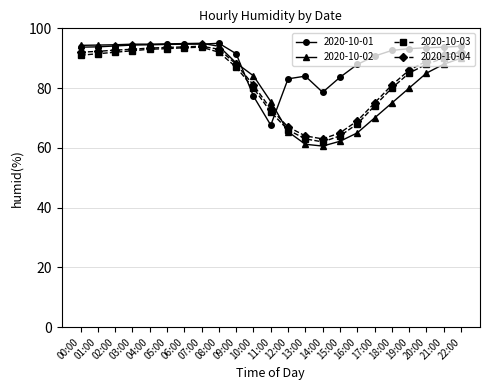

What is the sum of the 2020-10-04 values at 06:00 and 15:00?

158.8